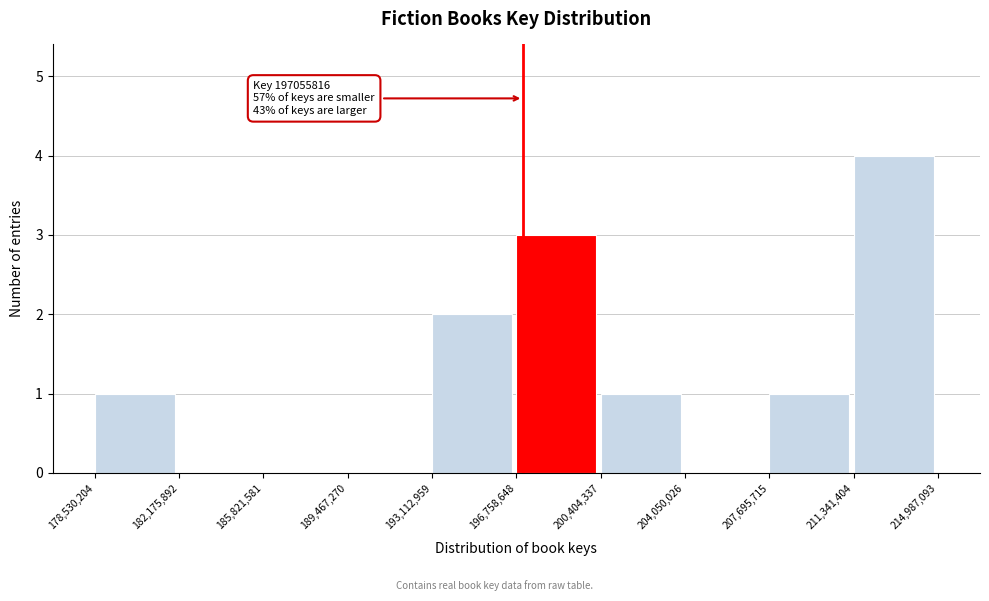

Over which range of the x-axis is the bar tallest?

211,341,404 to 214,987,093